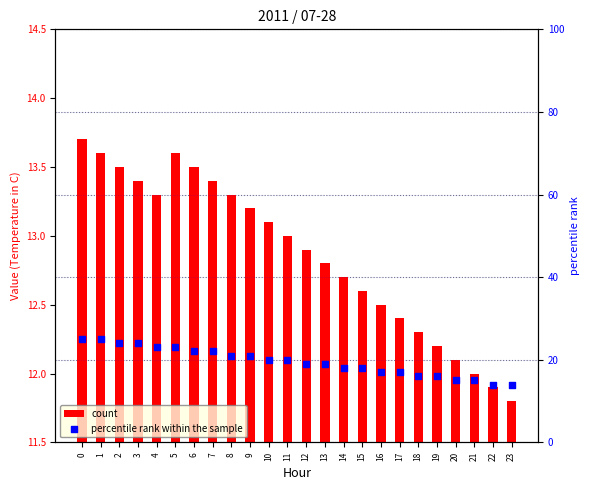

At how many categories does at least one series exceed 5?

24